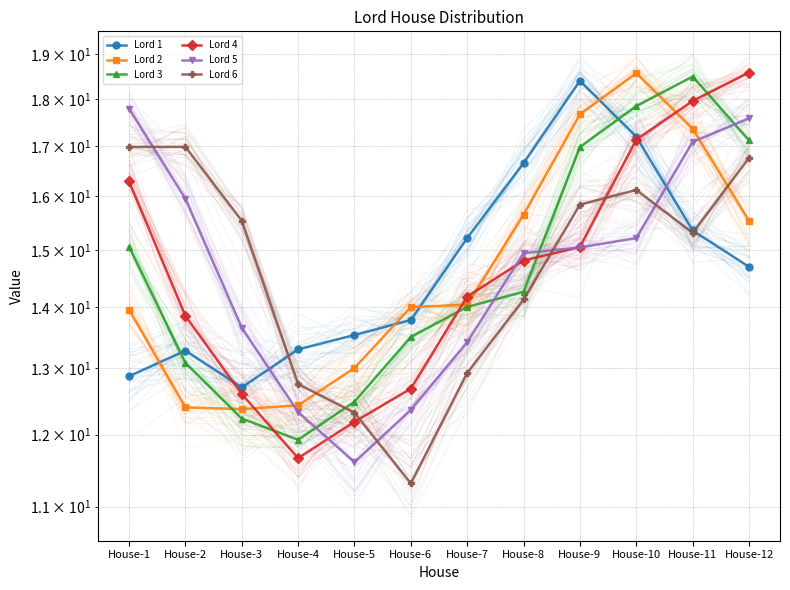

The Lord 3 series shows 12.5 at House-5. True or false?

True